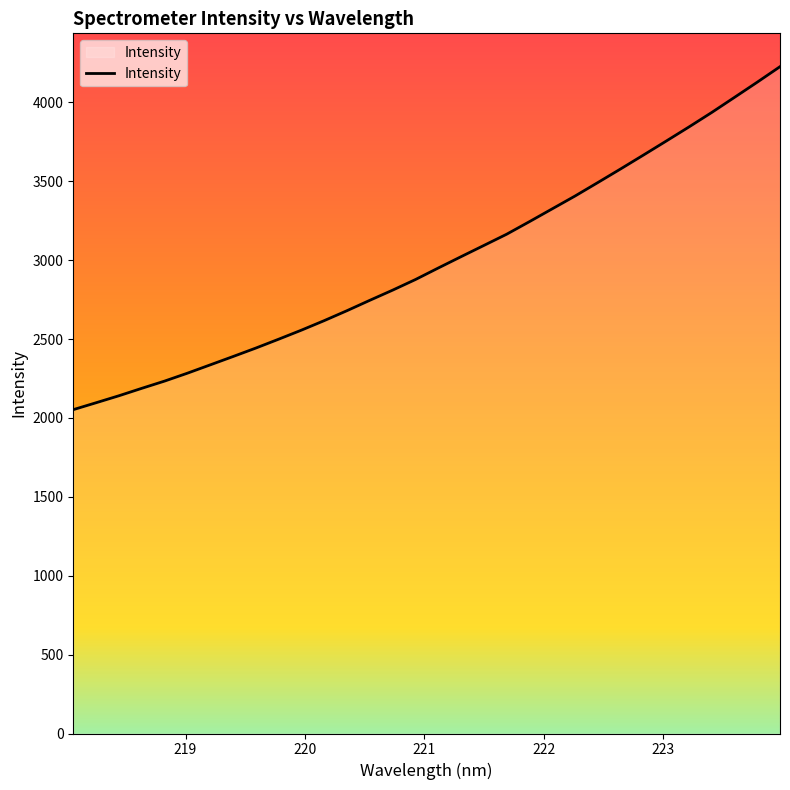

What is the difference between the maximum and minimum values?

2173.8